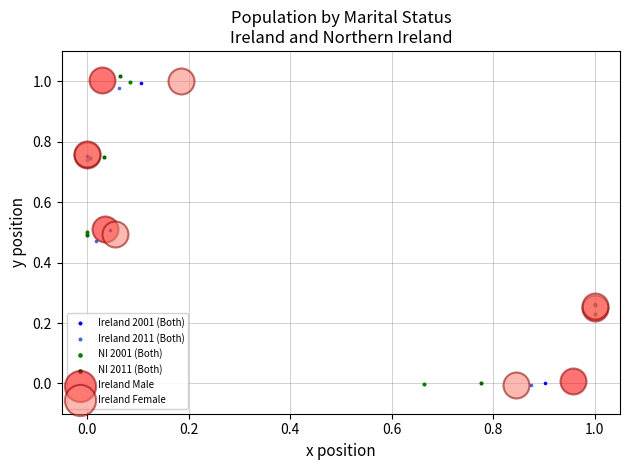

Which series has the largest Y range (max minus min)?

NI 2011 (Both)